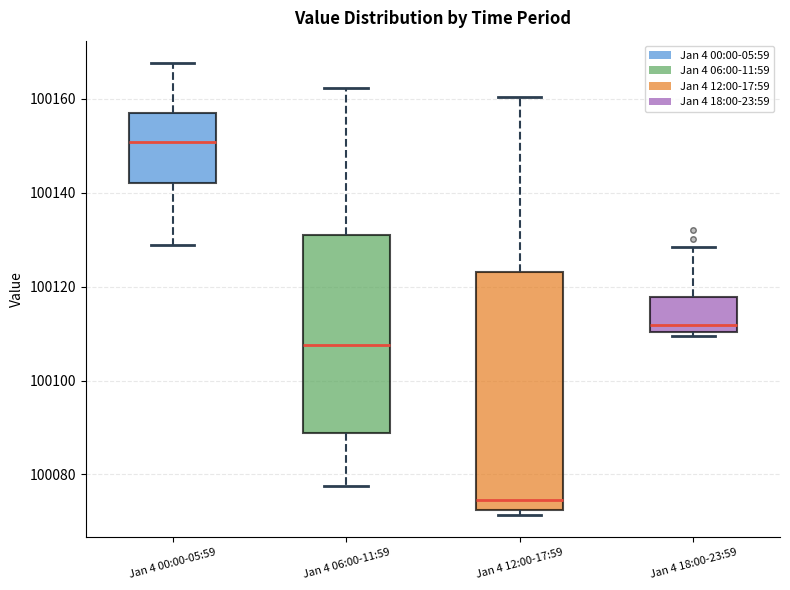

Which box's median line is the lowest?

Jan 4 12:00-17:59